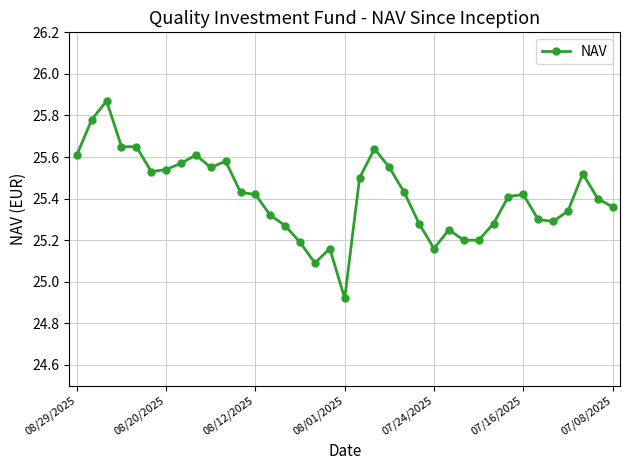

What is the difference between the second highest and minimum values?

0.9